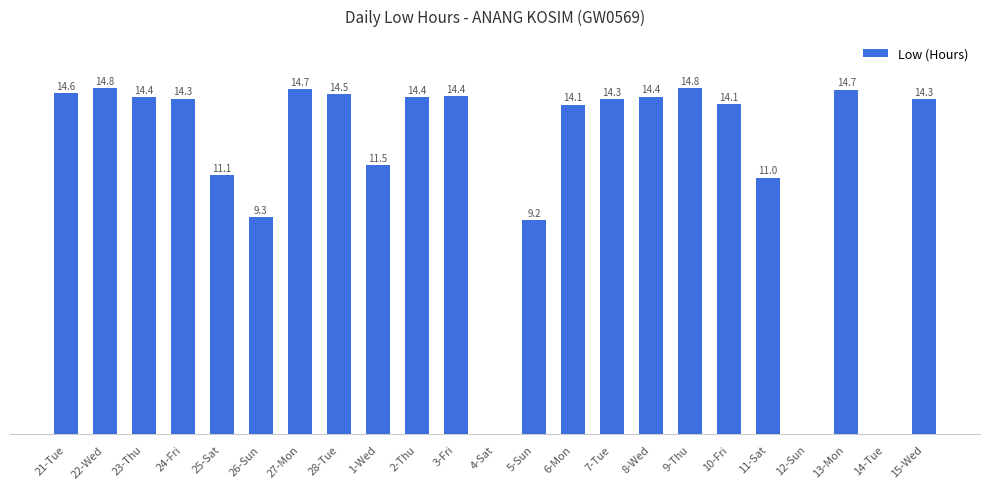

Between 25-Sat and 10-Fri, which is larger?

10-Fri